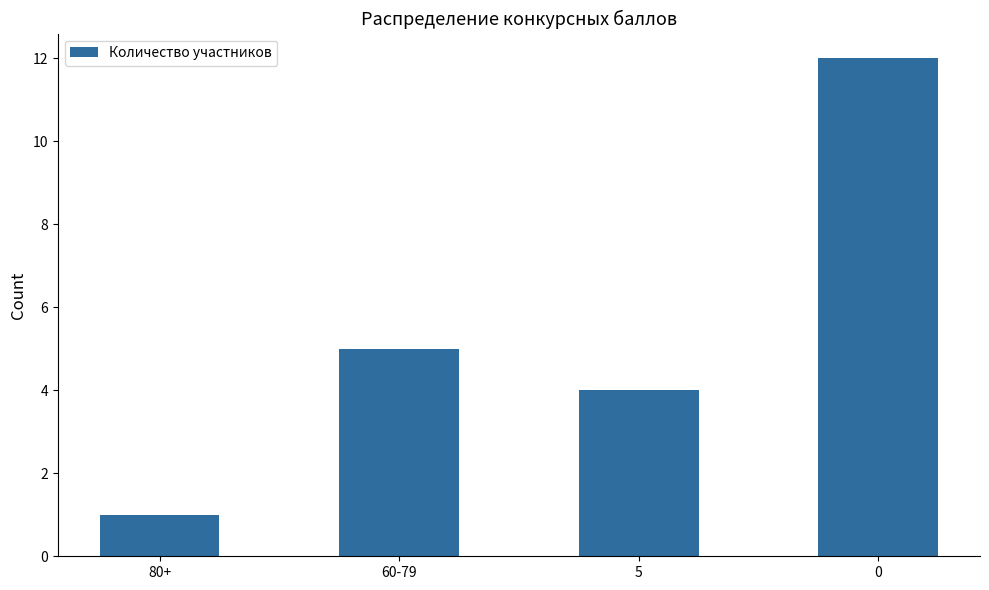

Reading left to right, transcribe all the data shown in this chart.

80+=1	60-79=5	5=4	0=12